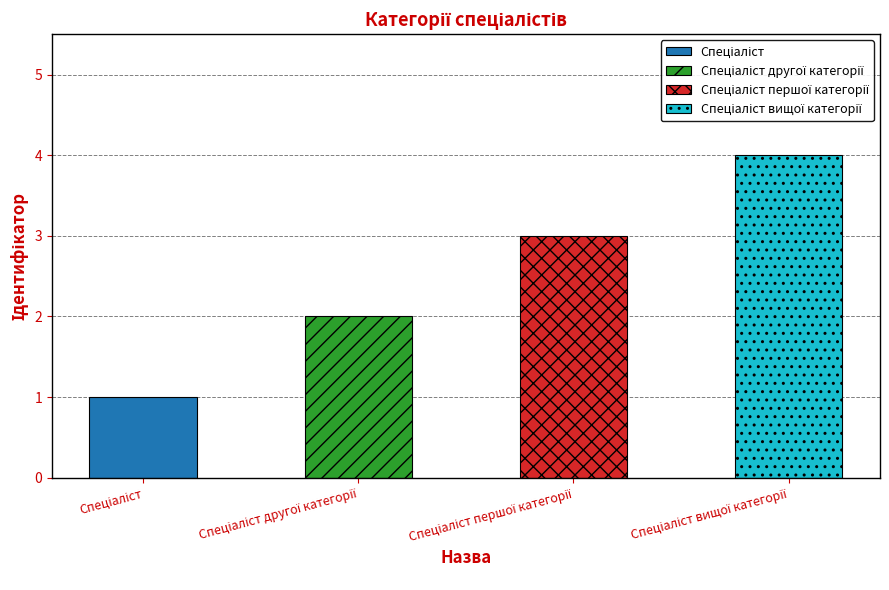

Between Спеціаліст вищої категорії and Спеціаліст другої категорії, which is larger?

Спеціаліст вищої категорії